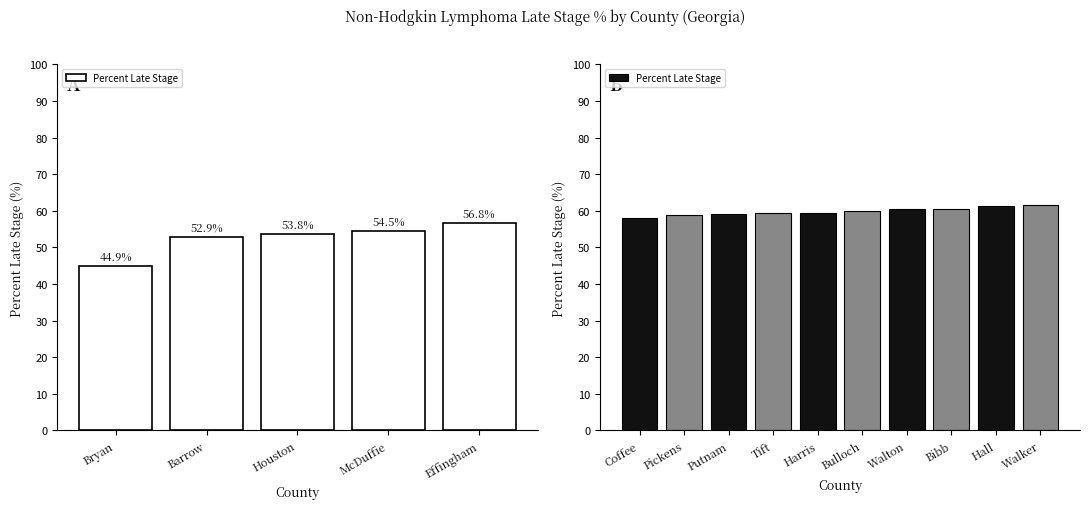

Is it true that the value at Pickens is 101.1?

False